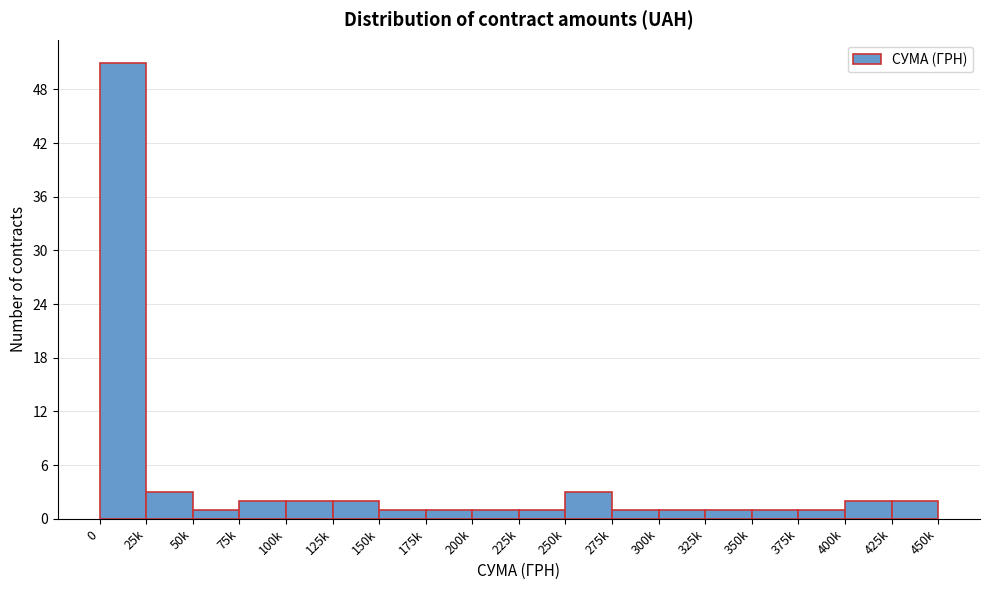

Reading left to right, list all the values displayed in this chart.

0=51	25k=3	50k=1	75k=2	100k=2	125k=2	150k=1	175k=1	200k=1	225k=1	250k=3	275k=1	300k=1	325k=1	350k=1	375k=1	400k=2	425k=2